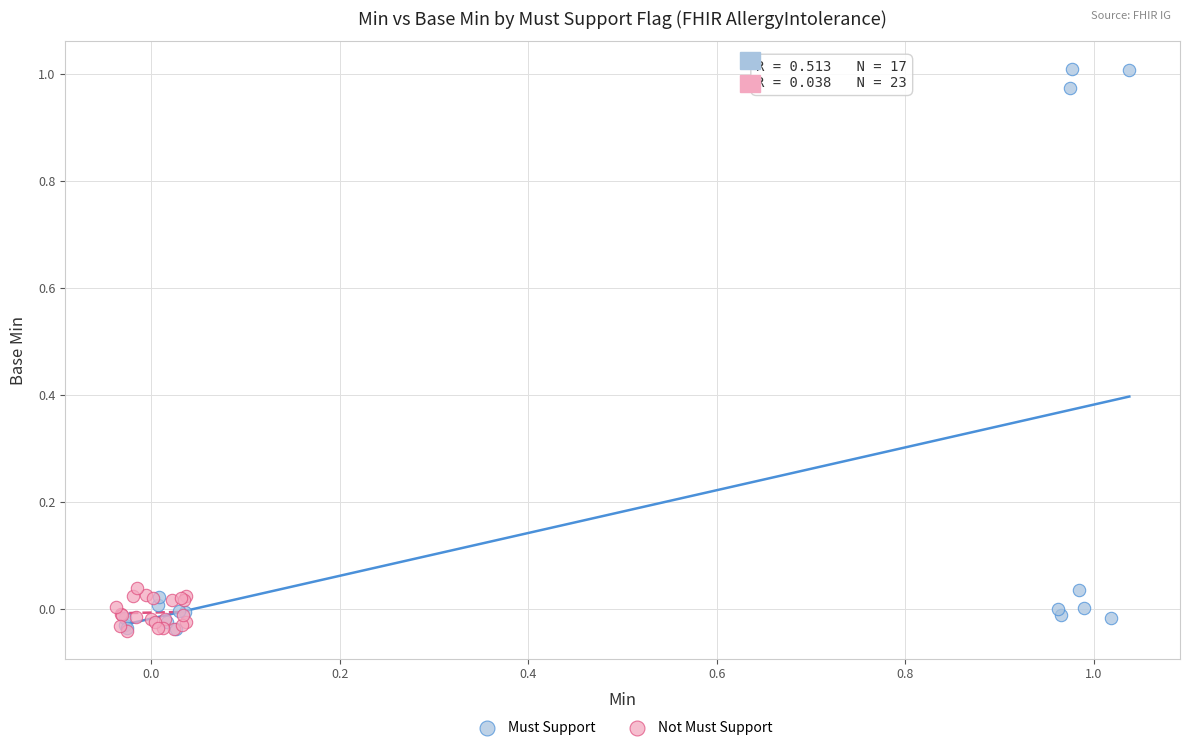

Which series contains the highest Y value?

Must Support